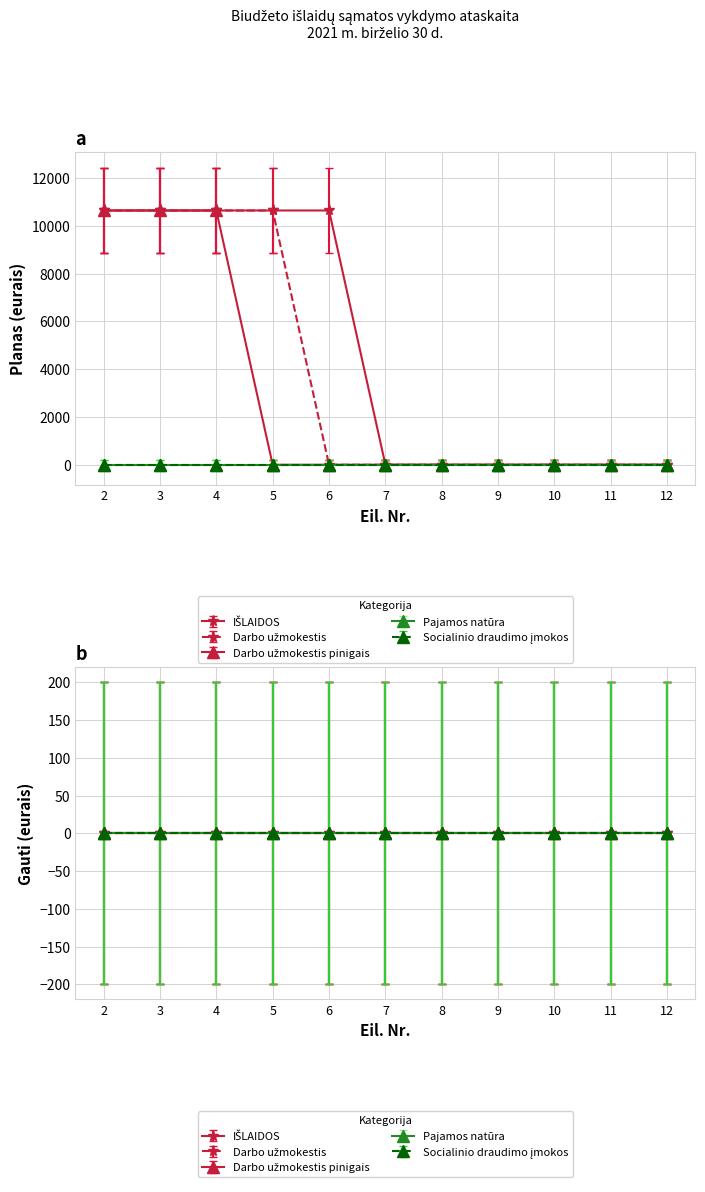

Which category has the lowest value in the Darbo užmokestis pinigais series?

6